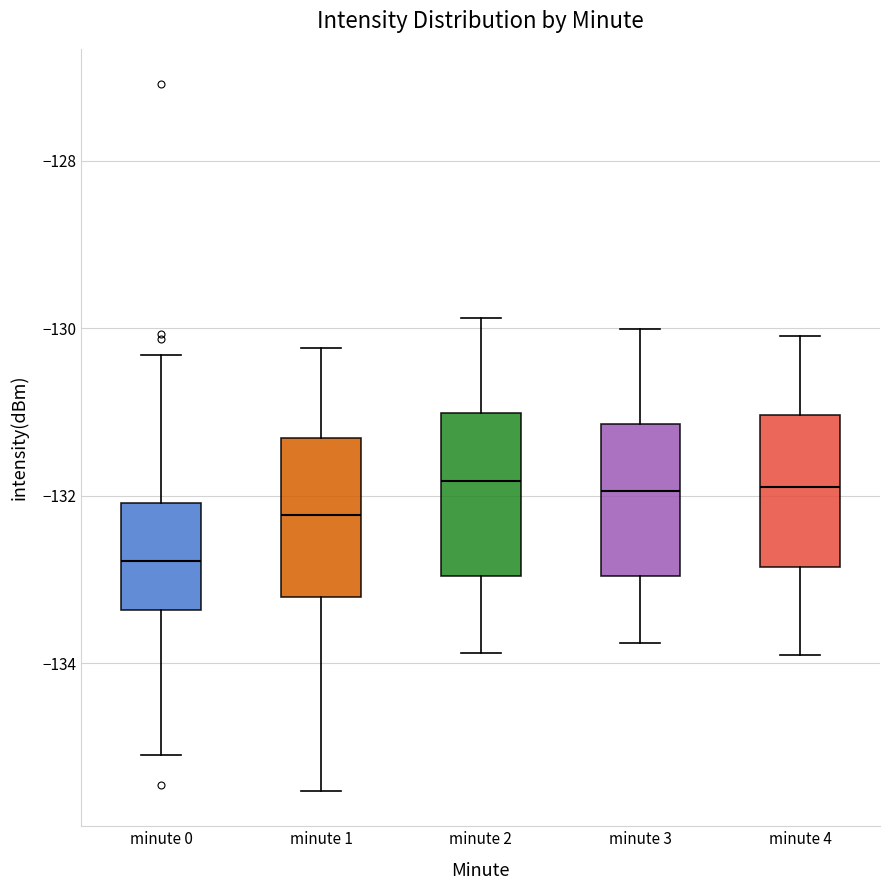

Which box's median line is the lowest?

minute 0